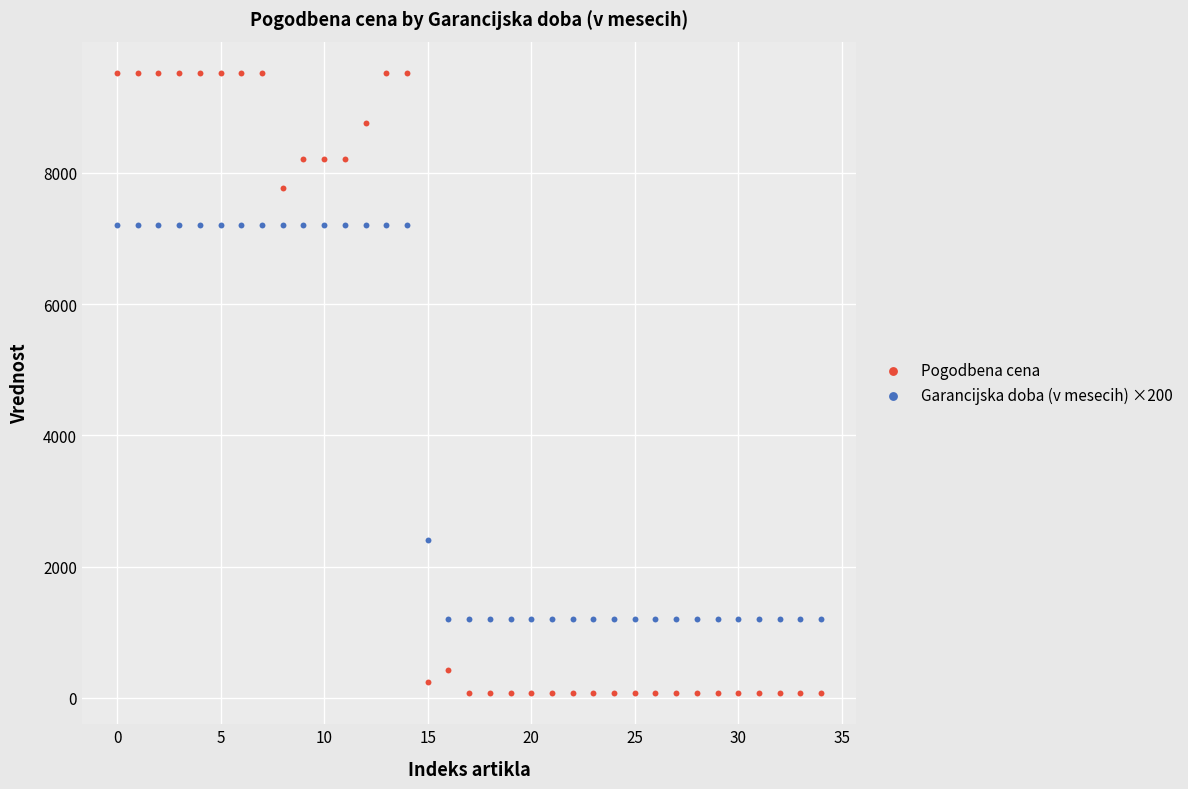

Across all data points, what is the range of Y values (max minus min)?

9453.9